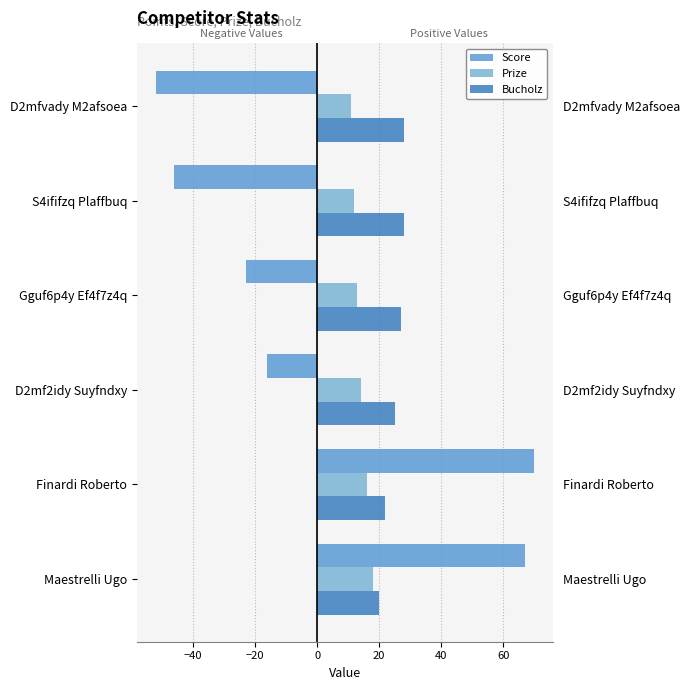

Count the Prize values in the range 12 to 16.

4